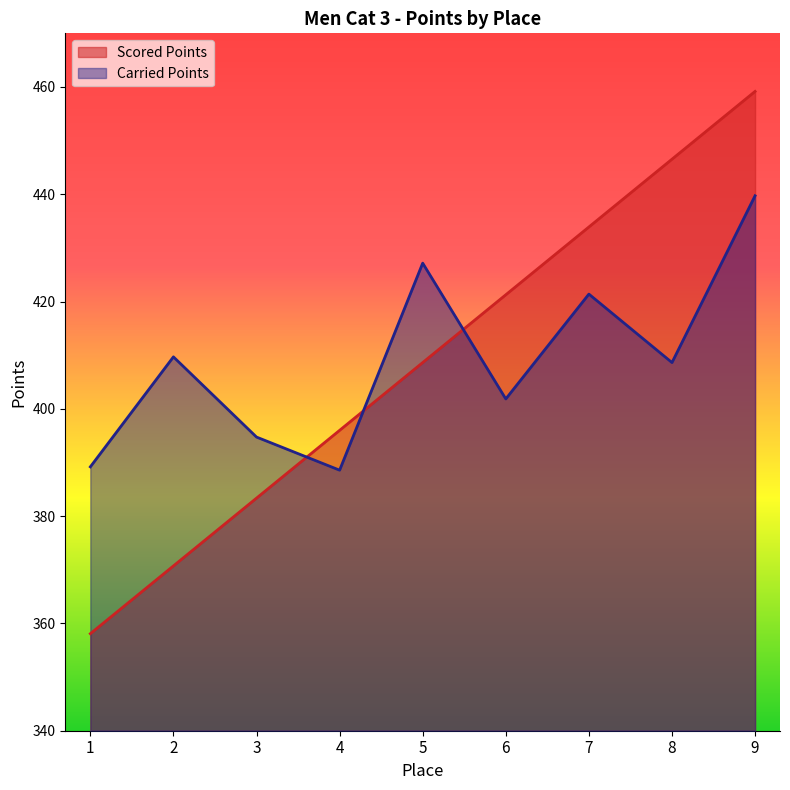

Reading left to right, list all the values displayed in this chart.

Scored Points: 358.1	370.7	383.4	396.0	408.6	421.3	433.9	446.5	459.2
Carried Points: 389.2	409.7	394.7	388.6	427.2	401.9	421.4	408.6	439.7